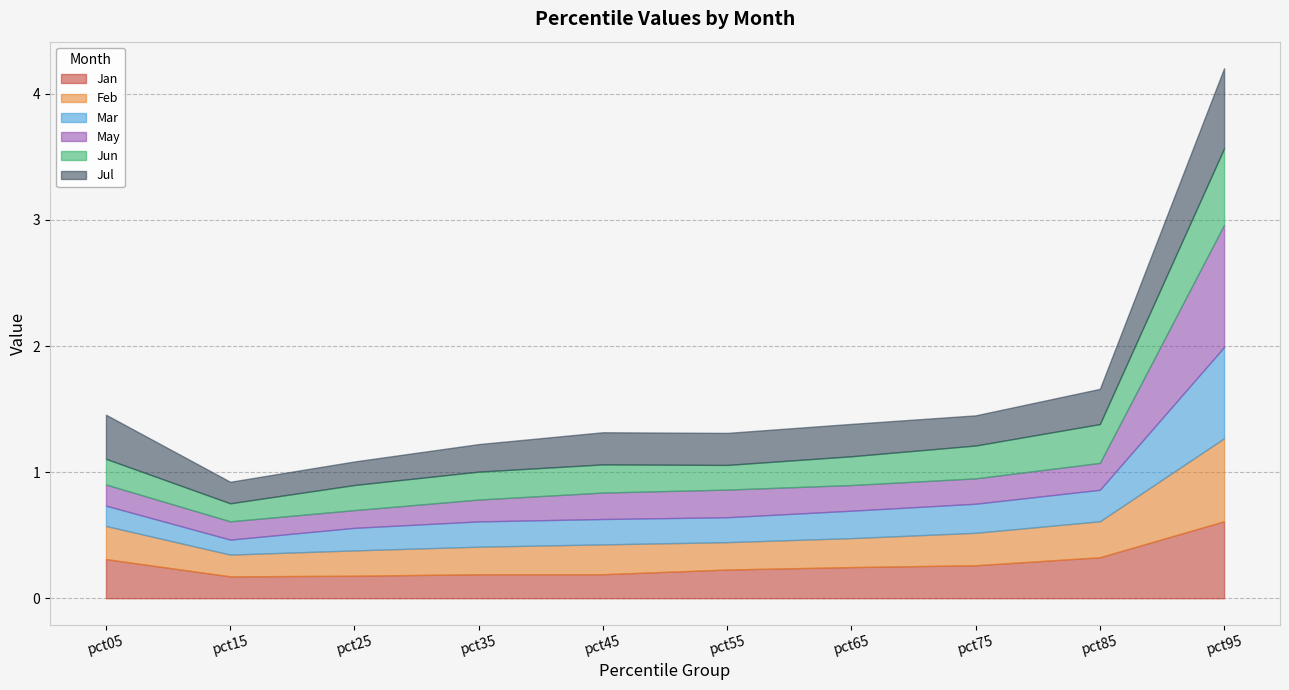

List the series in order of their peak value, highest first.

May, Mar, Feb, Jul, Jan, Jun